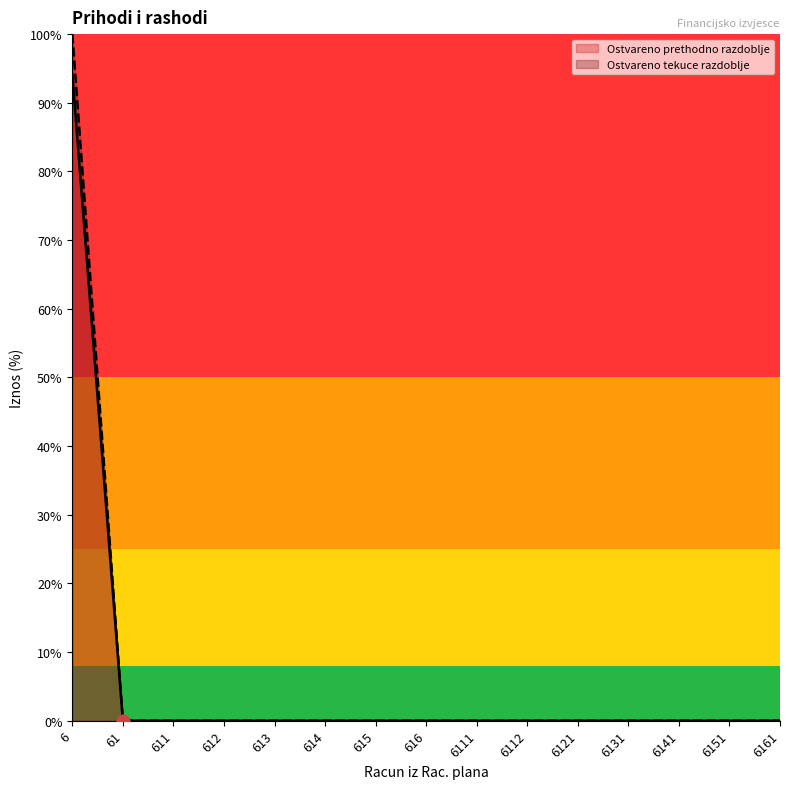

Which series has the widest spread of Y values?

Ostvareno prethodno razdoblje